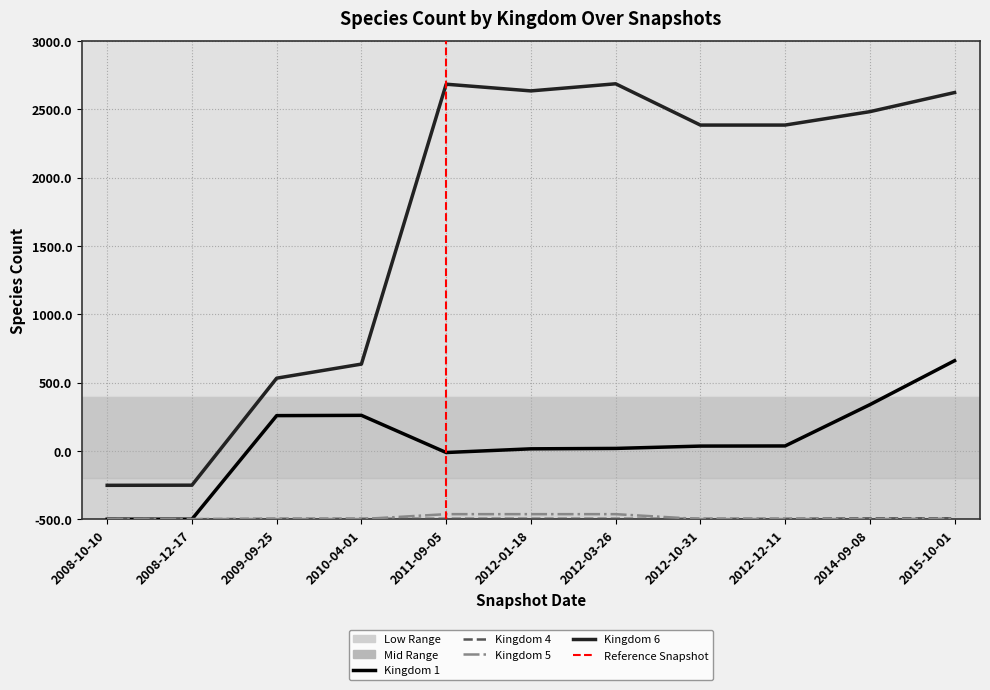

In Kingdom 1, how many points are higher than both neighbors (excluding endpoints)?

1